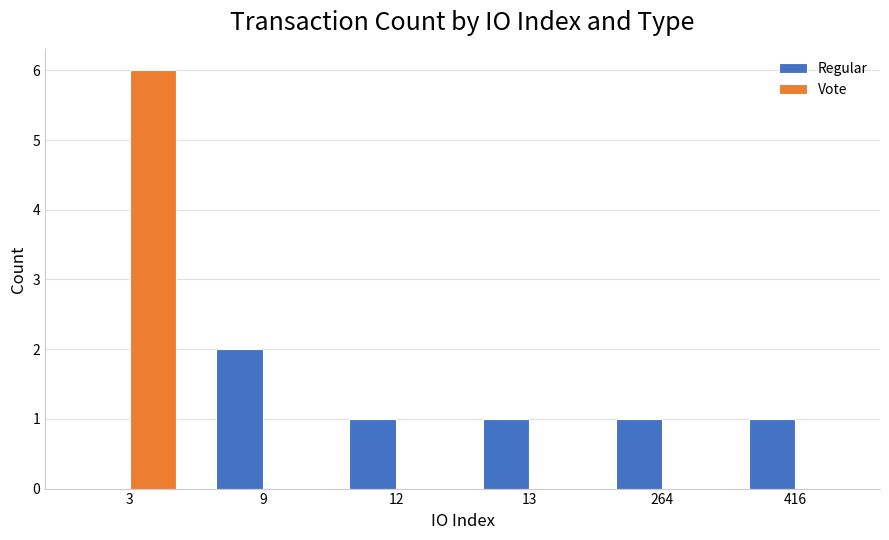

Is it true that Vote equals 3 at 416?

False